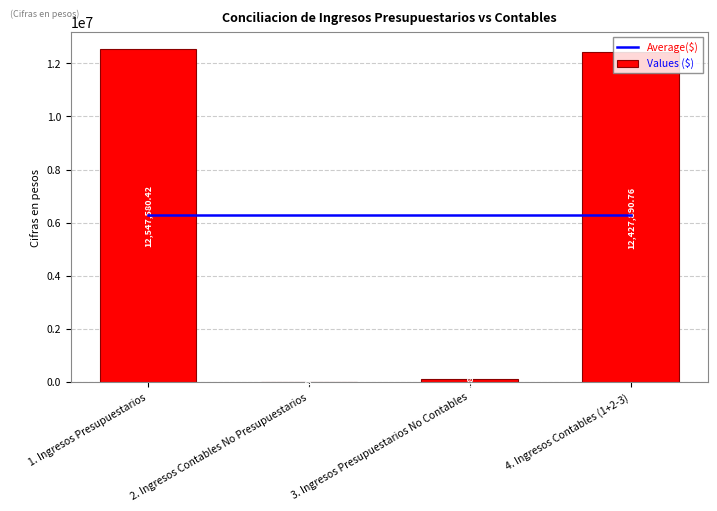

Is it true that Values ($) equals 19449768.2 at 4. Ingresos Contables (1+2-3)?

False